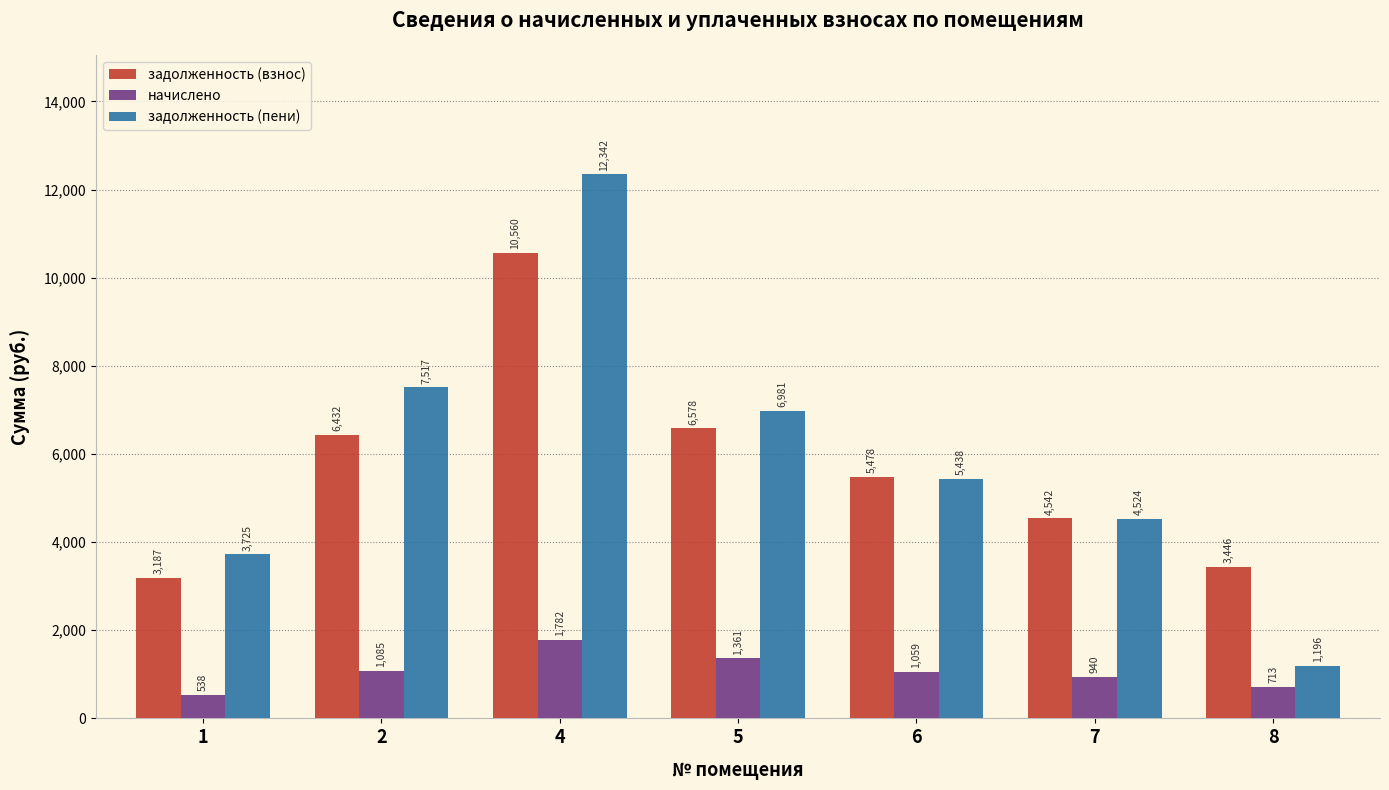

Which series has the largest range (max minus min)?

задолженность (пени)